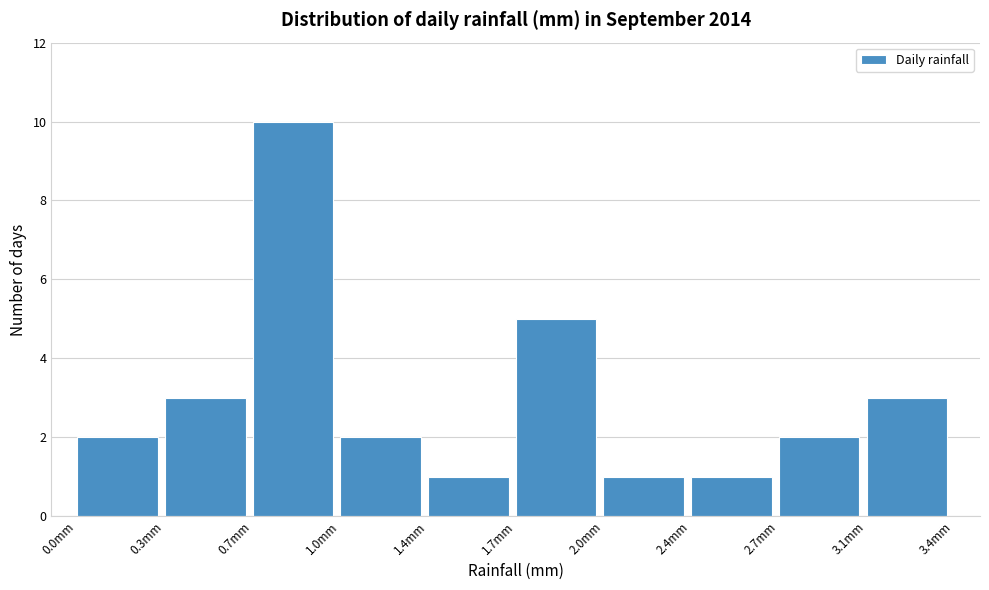

Reading right to left, transcribe all the data shown in this chart.

3.1mm=3	2.7mm=2	2.4mm=1	2.0mm=1	1.7mm=5	1.4mm=1	1.0mm=2	0.7mm=10	0.3mm=3	0.0mm=2